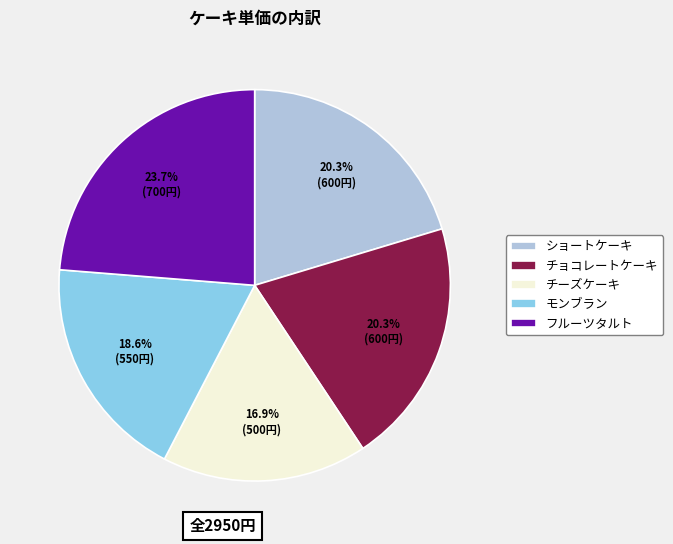

What percentage do チーズケーキ and モンブラン together represent?

35.6%